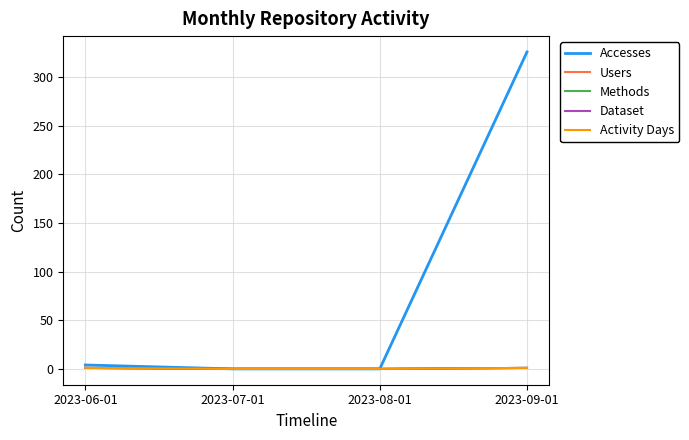

Reading left to right, what are all the values shown in this chart?

Accesses: 2023-06-01=4	2023-07-01=0	2023-08-01=0	2023-09-01=326
Users: 2023-06-01=1	2023-07-01=0	2023-08-01=0	2023-09-01=1
Methods: 2023-06-01=1	2023-07-01=0	2023-08-01=0	2023-09-01=1
Dataset: 2023-06-01=1	2023-07-01=0	2023-08-01=0	2023-09-01=1
Activity Days: 2023-06-01=1	2023-07-01=0	2023-08-01=0	2023-09-01=1